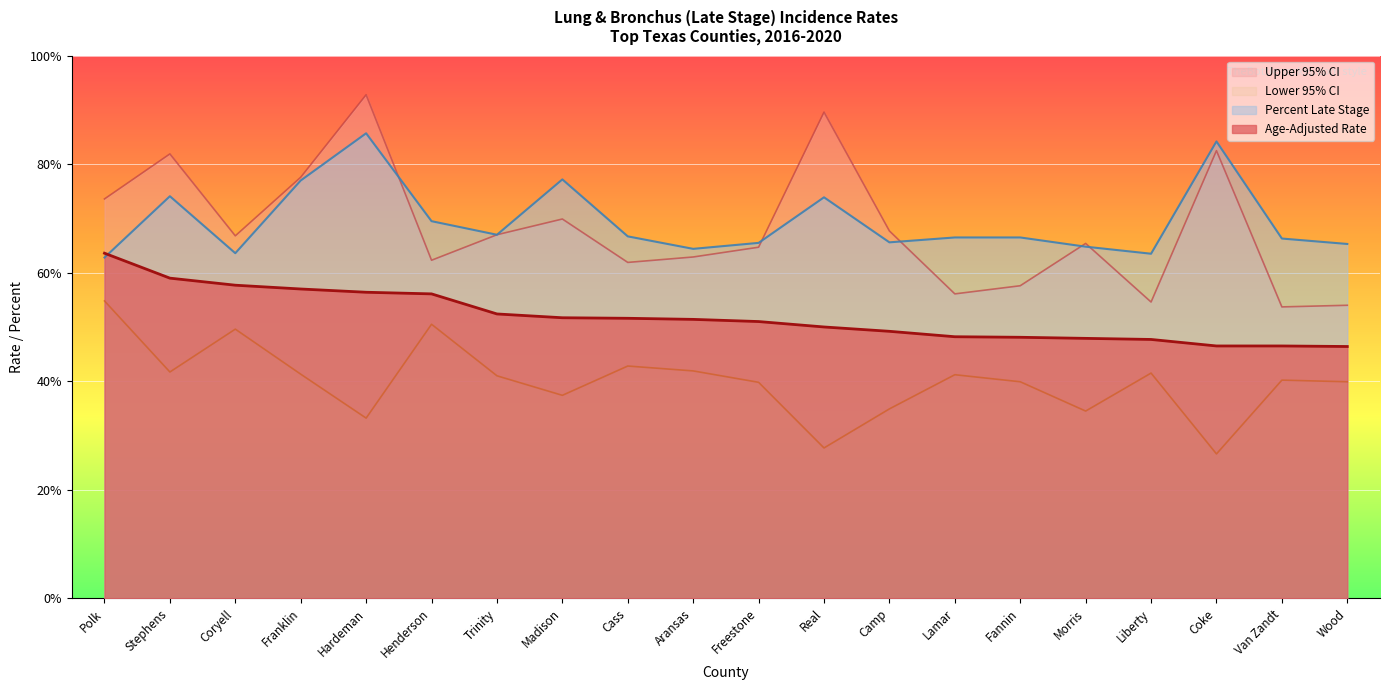

Count the number of data series in this chart.

4